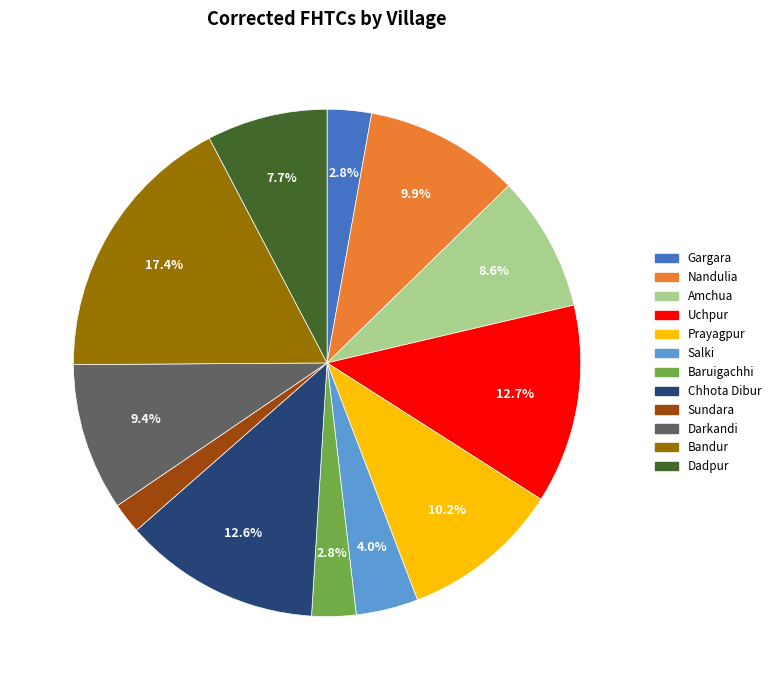

Which category has the smallest portion of the pie?

Sundara